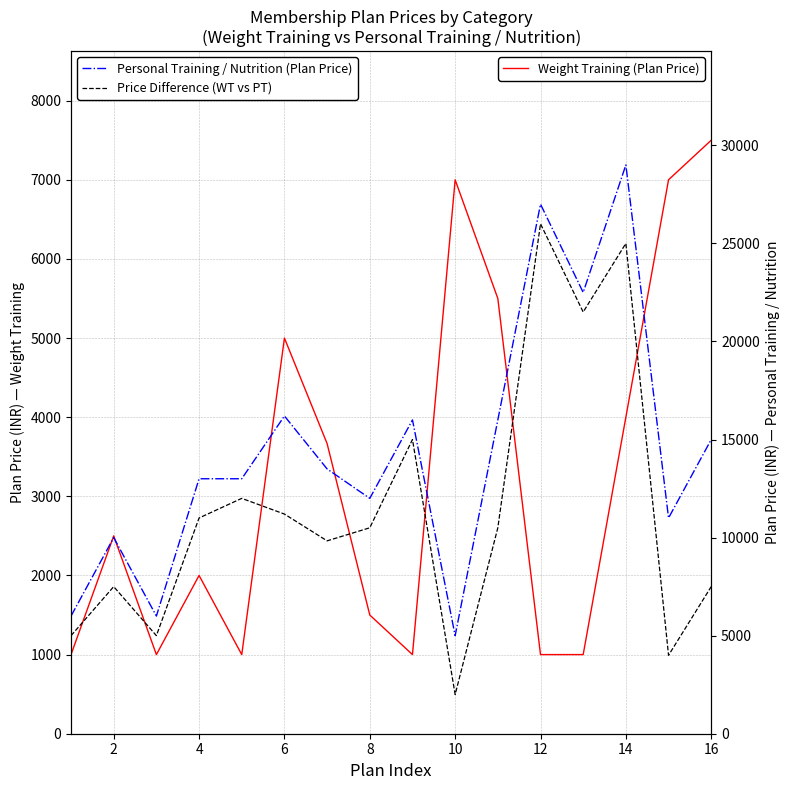

In Weight Training (Plan Price), how many points are higher than both neighbors (excluding endpoints)?

4